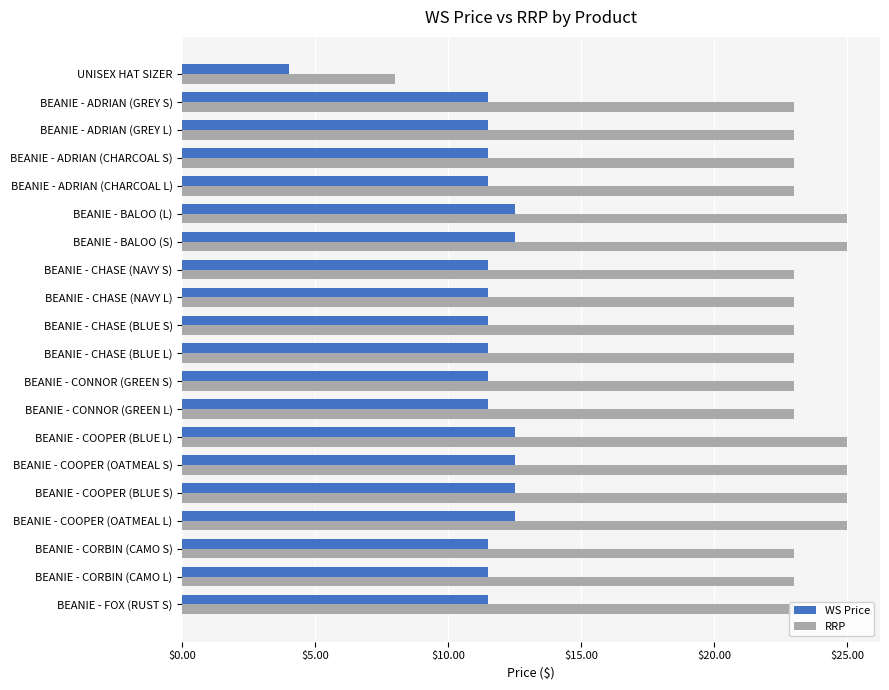

At UNISEX HAT SIZER, list the series in order from largest to smallest.

RRP, WS Price